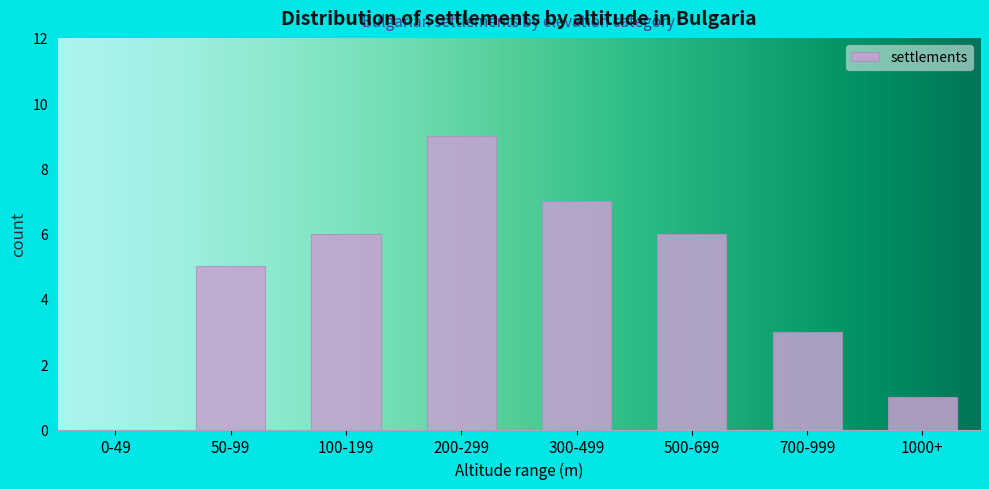

Reading left to right, transcribe all the data shown in this chart.

0-49=0	50-99=5	100-199=6	200-299=9	300-499=7	500-699=6	700-999=3	1000+=1